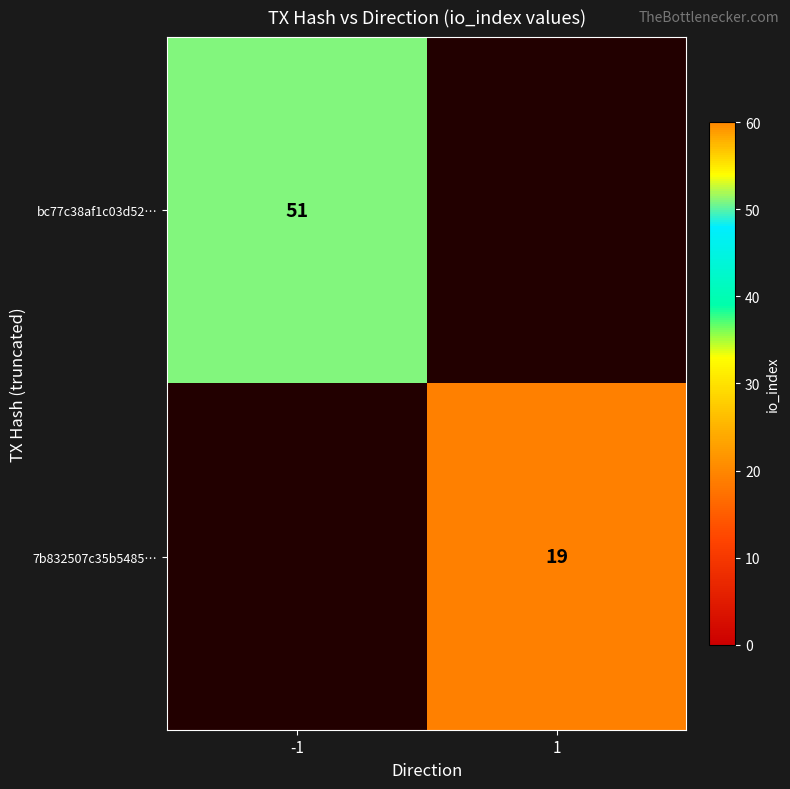

Is it true that 7b832507c35b5485… equals 19 at 1?

True